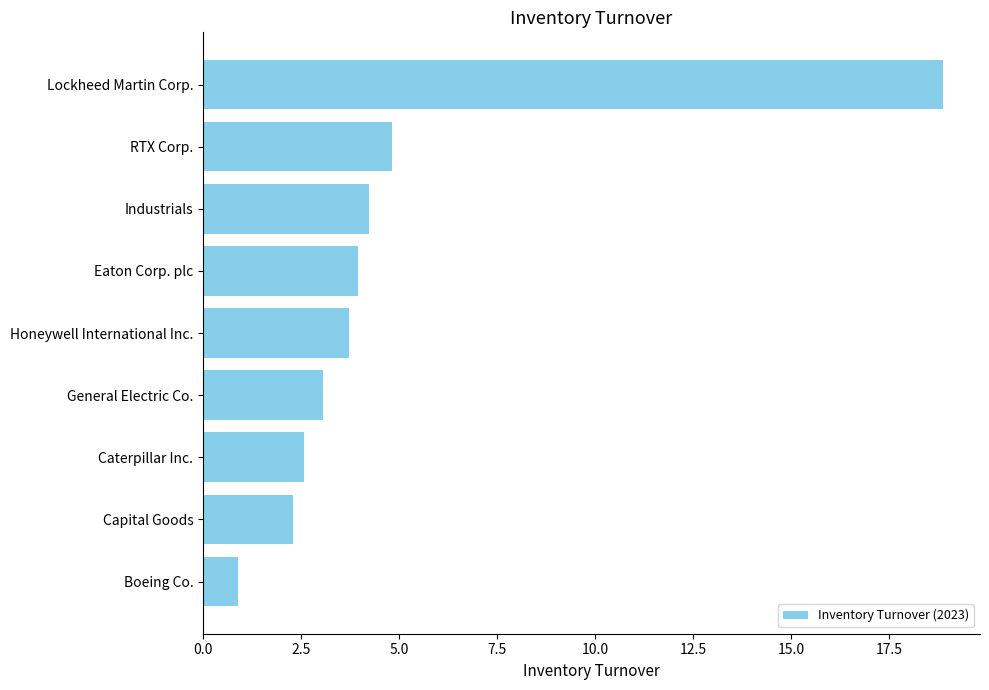

True or false: the data shows 4.0 at Eaton Corp. plc.

True